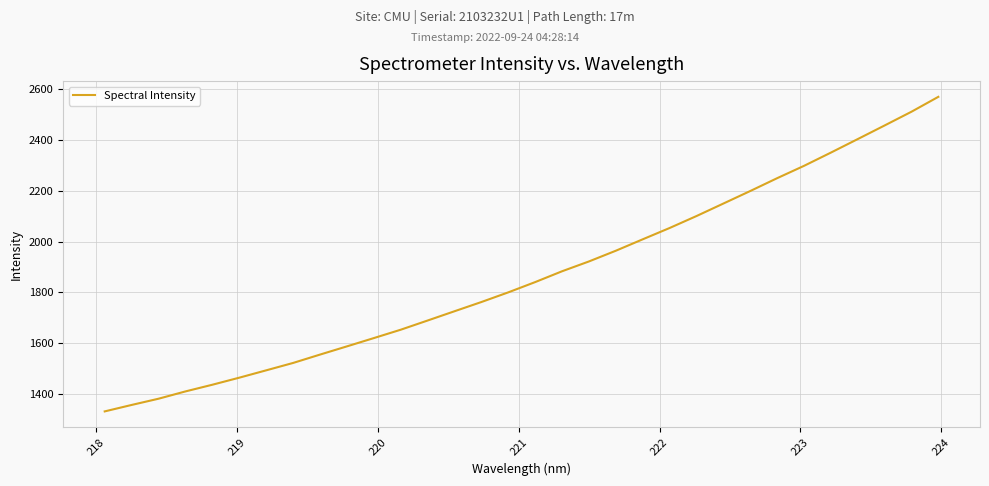

What is the sum of all values?

59756.8